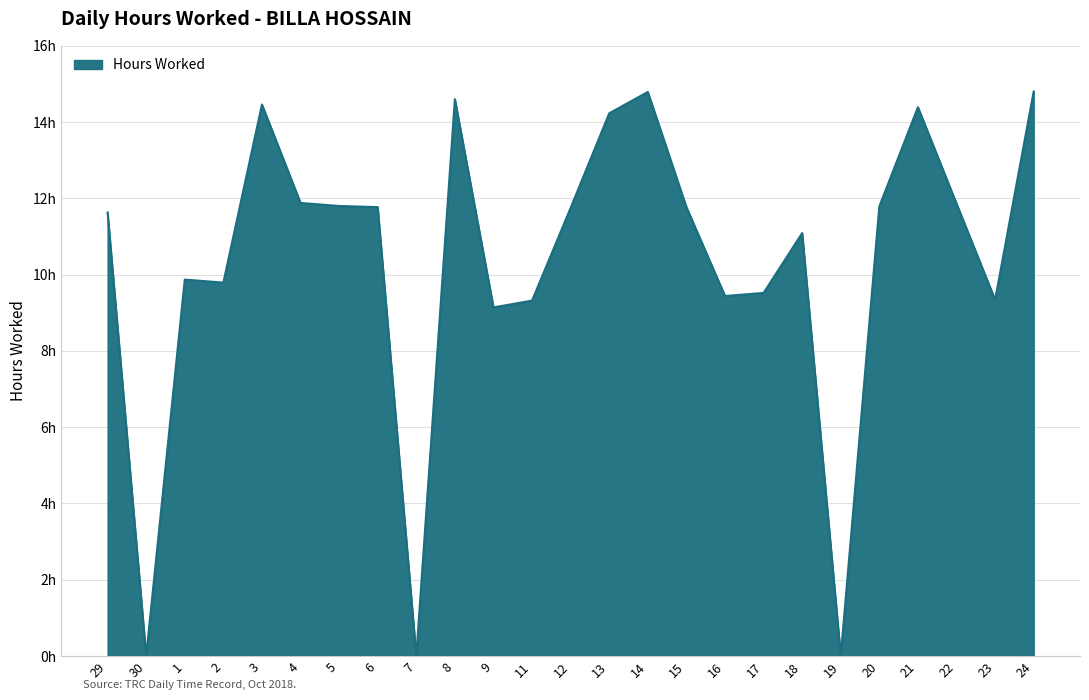

What is the label of the 17th point from the right?

7